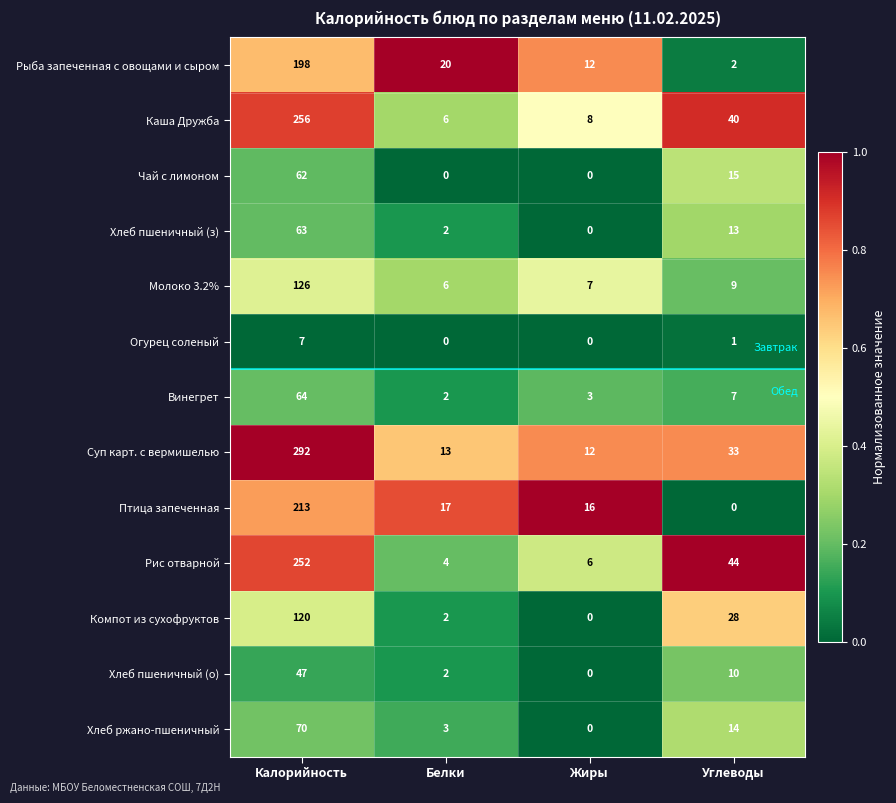

At how many categories does at least one series exceed 0?

4